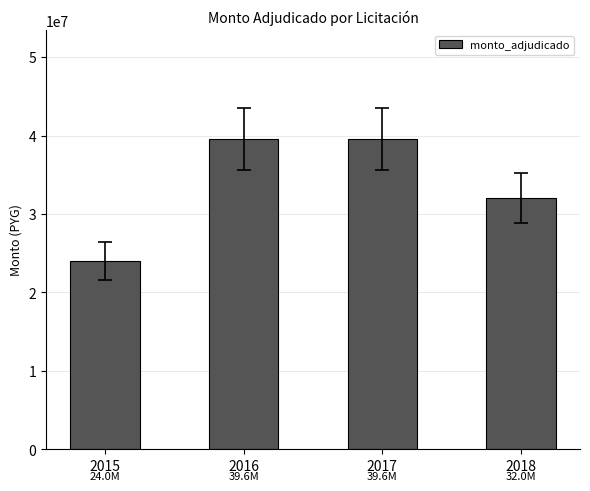

Reading right to left, transcribe all the data shown in this chart.

2018=32000000	2017=39600000	2016=39600000	2015=24000000